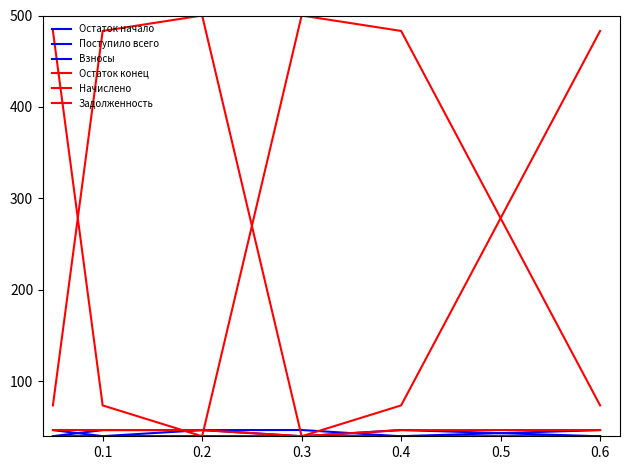

Does the chart display data point markers on the line(s)?

No